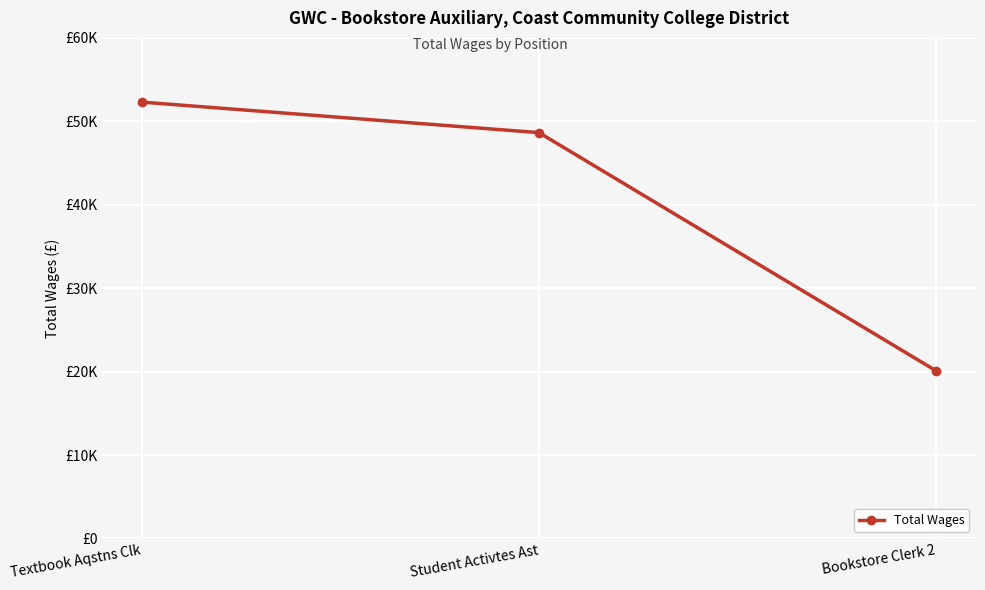

What is the difference between the maximum and second lowest values?

3657